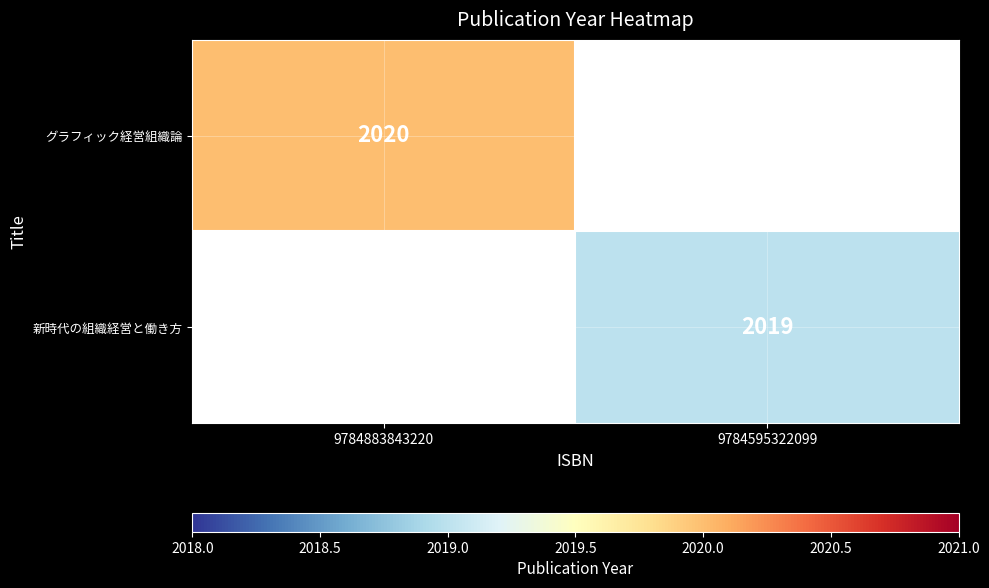

What is the greatest value displayed?

2020.0